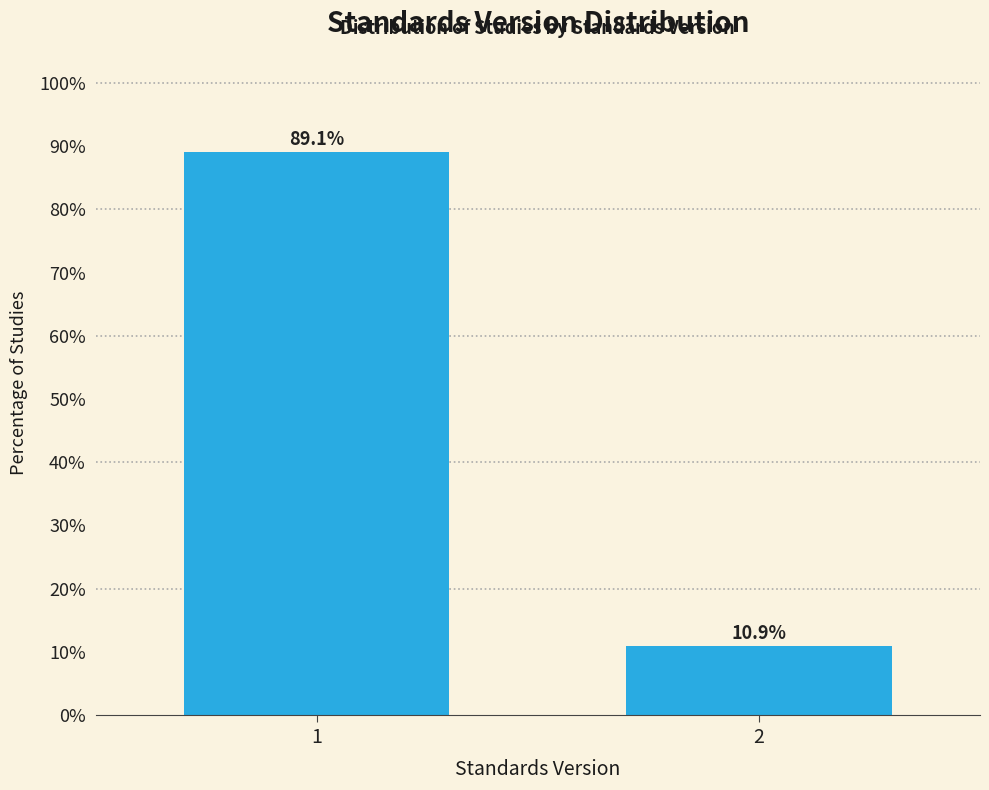

Reading left to right, transcribe all the data shown in this chart.

1=89.1	2=10.9